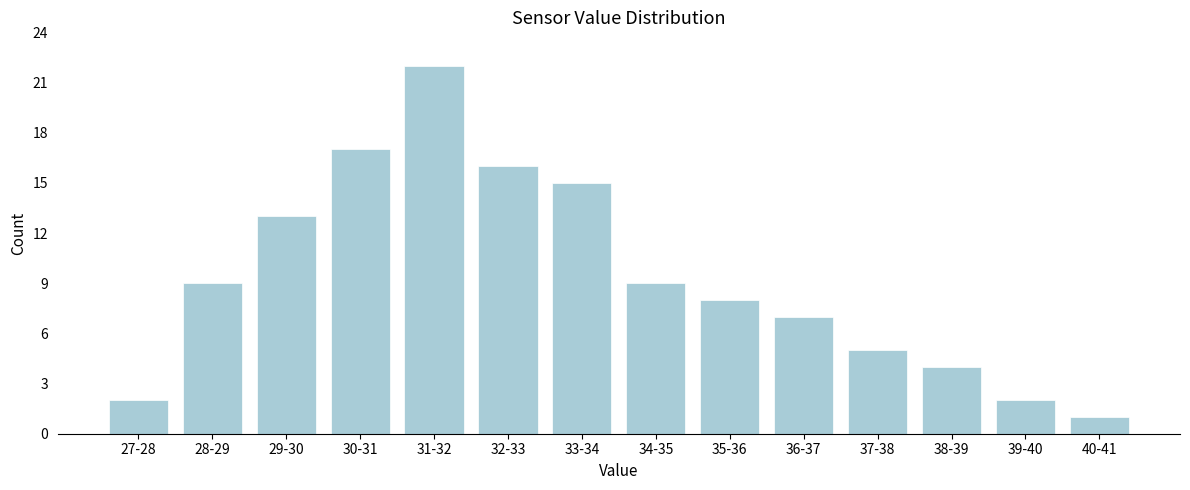

Reading left to right, what are all the values shown in this chart?

2	9	13	17	22	16	15	9	8	7	5	4	2	1